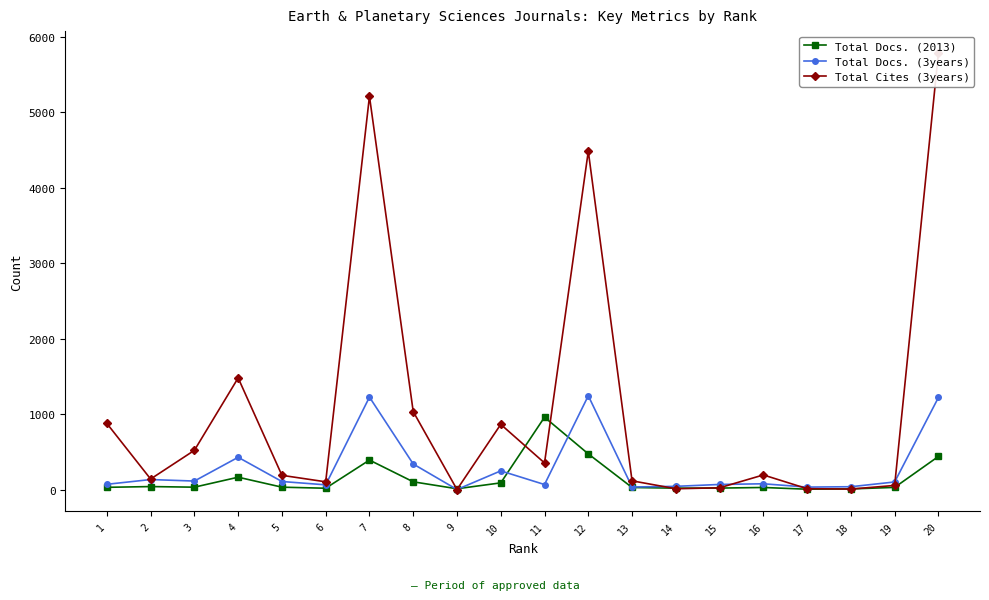

Reading left to right, list all the values displayed in this chart.

Total Docs. (2013): 29	39	31	163	31	17	390	102	10	88	958	472	27	18	19	27	4	8	28	438
Total Docs. (3years): 69	132	112	427	106	62	1224	338	0	247	66	1242	33	42	67	76	32	37	100	1219
Total Cites (3years): 875	139	519	1478	188	102	5208	1032	0	863	352	4481	115	10	23	193	11	6	54	5783